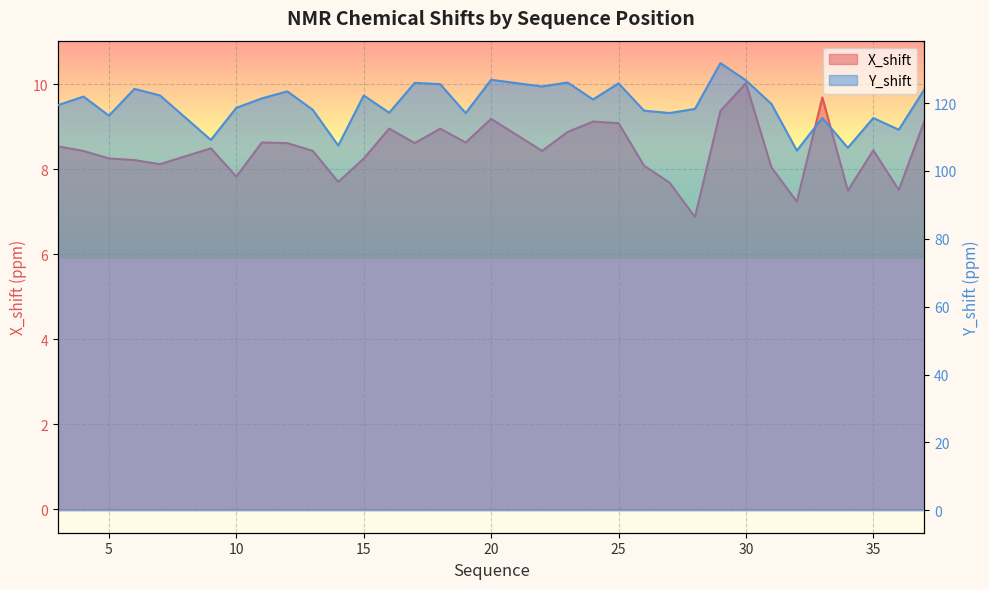

Reading right to left, transcribe all the data shown in this chart.

X_shift: 37=9.1	36=7.5	35=8.4	34=7.5	33=9.7	32=7.2	31=8.0	30=10.0	29=9.4	28=6.9	27=7.7	26=8.1	25=9.1	24=9.1	23=8.9	22=8.4	20=9.2	19=8.6	18=8.9	17=8.6	16=9.0	15=8.2	14=7.7	13=8.4	12=8.6	11=8.6	10=7.8	9=8.5	7=8.1	6=8.2	5=8.2	4=8.4	3=8.5
Y_shift: 37=124.0	36=112.2	35=115.6	34=106.8	33=115.6	32=106.0	31=119.8	30=126.7	29=131.8	28=118.3	27=117.1	26=117.8	25=125.8	24=121.1	23=126.1	22=124.9	20=126.9	19=117.0	18=125.6	17=126.0	16=117.2	15=122.2	14=107.5	13=118.0	12=123.5	11=121.4	10=118.6	9=109.1	7=122.3	6=124.2	5=116.3	4=121.9	3=119.4